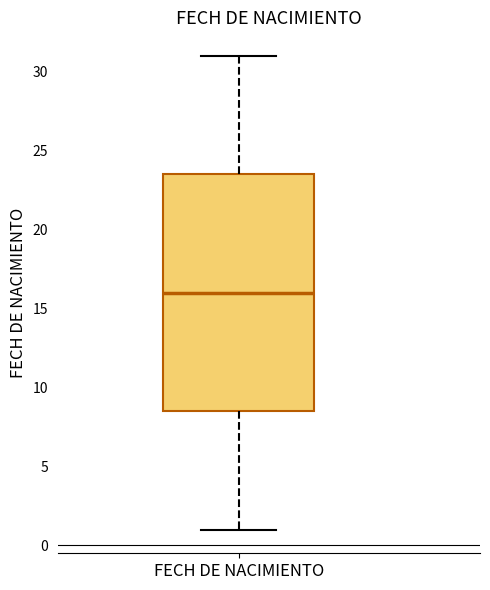

Transcribe this box plot: give where the median line is, the range the box spans, and where the two whiskers end, as read against the y-axis. The values are not printed on the chart, so give them approximately, as read against the axis.

median 16.0, box 8.5 to 23.5, whiskers 1.0 to 31.0